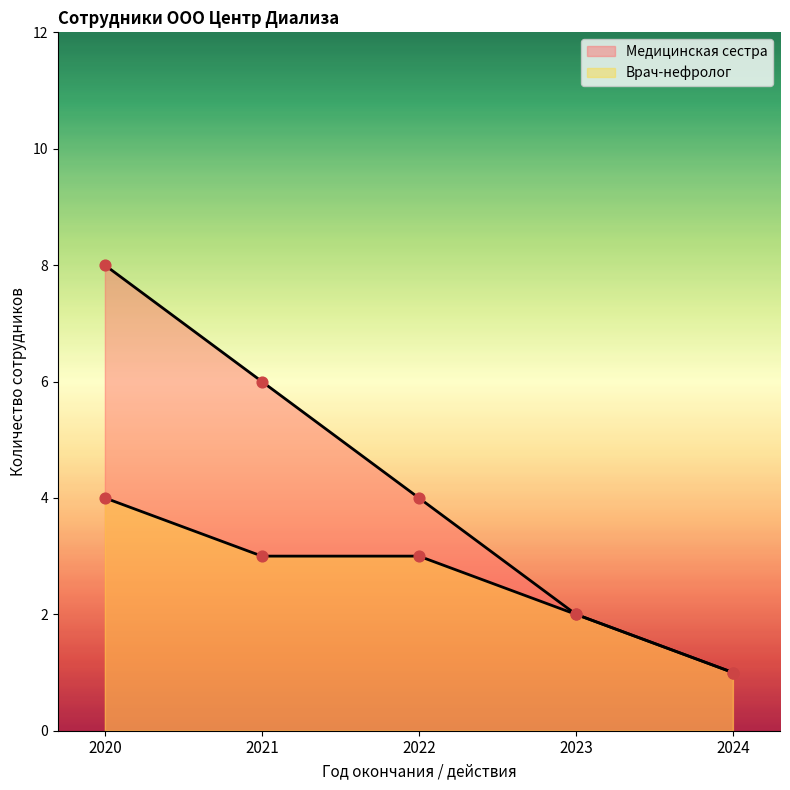

Which series reaches the maximum Y coordinate?

Медицинская сестра